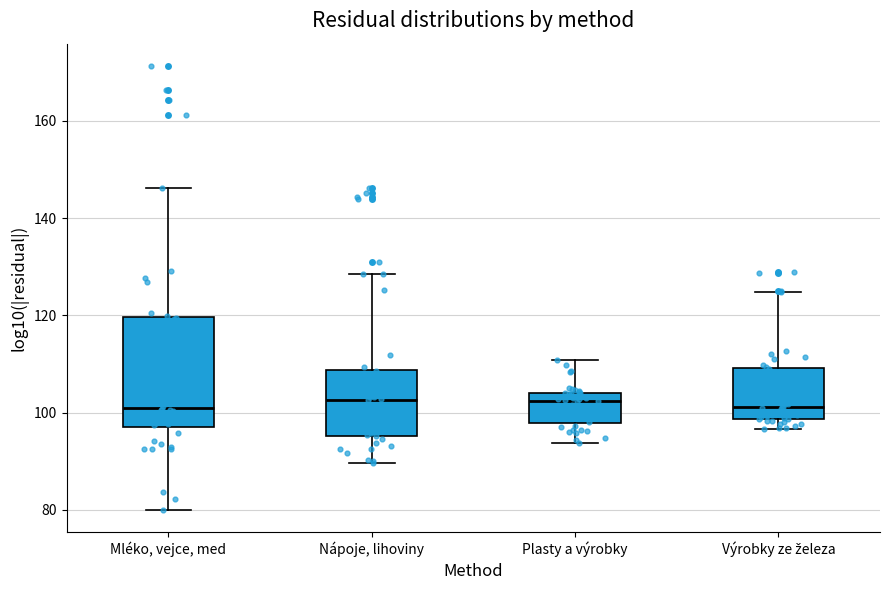

Where is the lower edge of the box for Výrobky ze železa on the y-axis? The values are not printed on the chart, so give them approximately, as read against the axis.

98